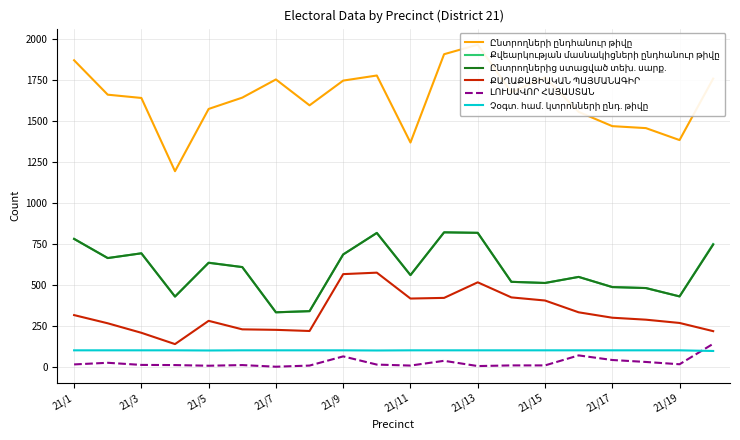

Between 21/13 and 21/3, which is larger?

21/13